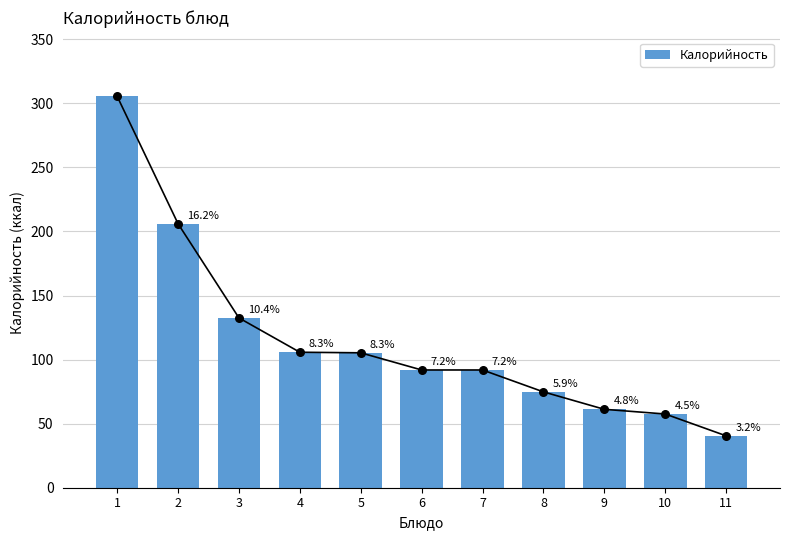

What is the change in value from 2 to 9?

-144.8